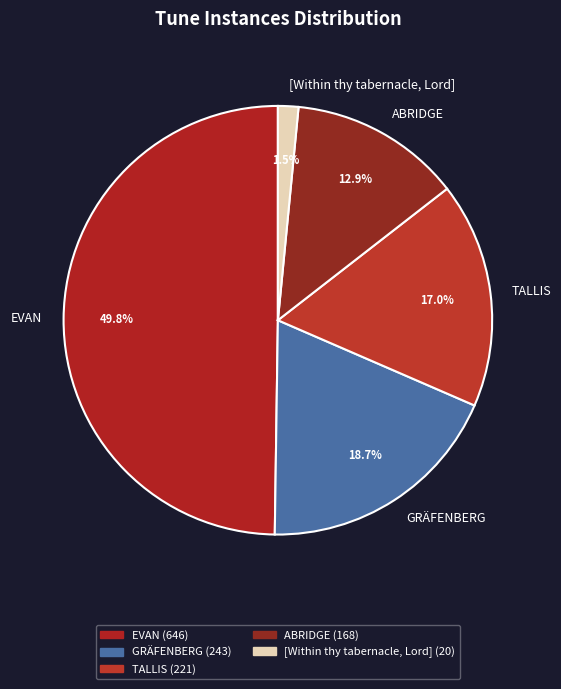

Is it true that ABRIDGE is 25% of the pie?

False